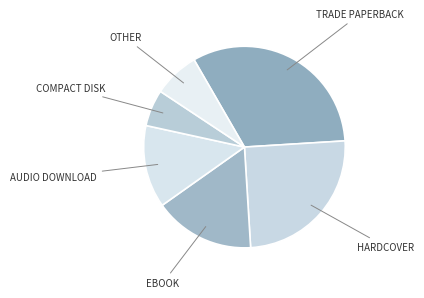

To the nearest percent, what is the difference between the largest and smallest slice percentages?

26%